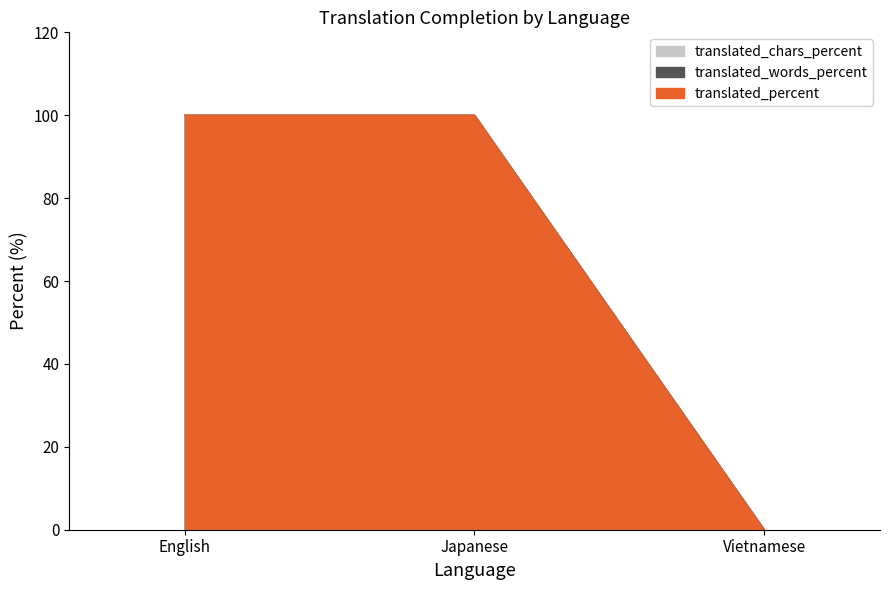

How many values in translated_chars_percent are above zero?

2